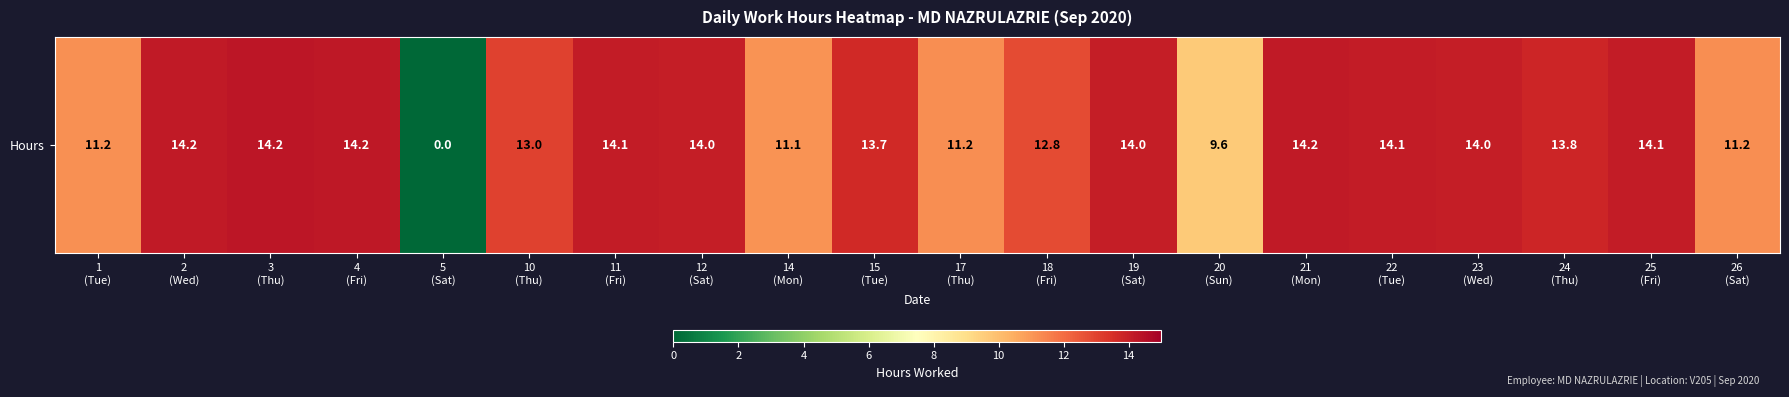

Is it true that the value at 5
(Sat) is 0.0?

True